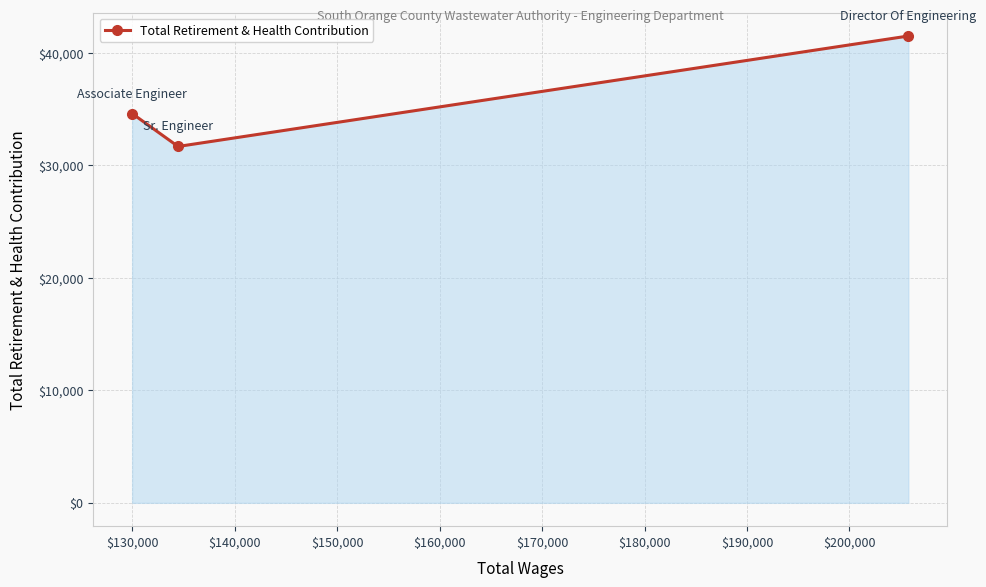

What is the value of the 1st point from the left?

34607